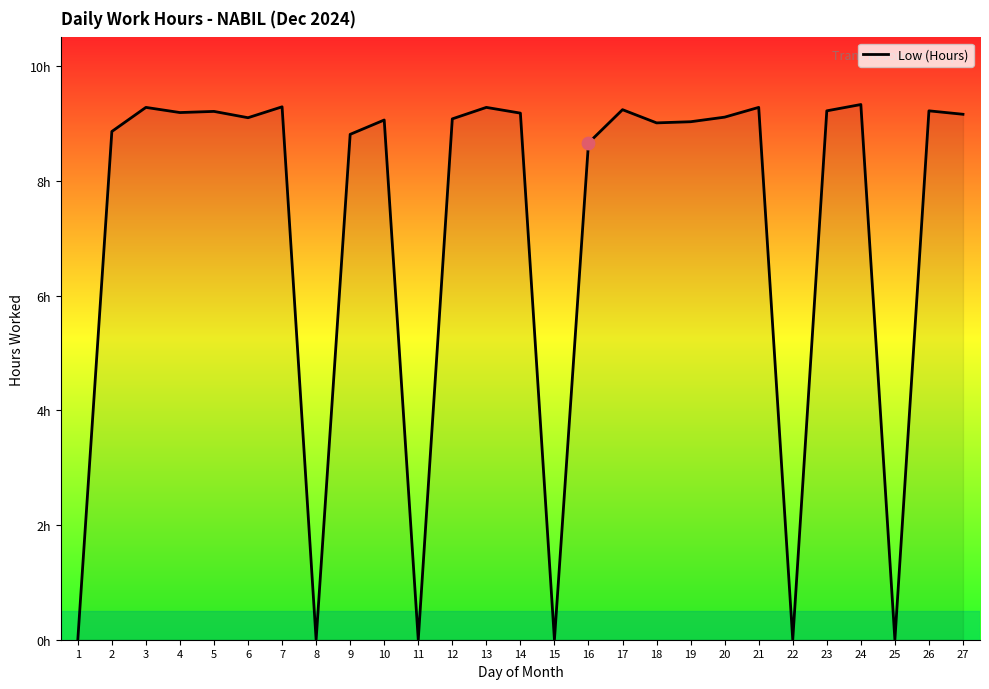

What is the change in value from 5 to 25?

-9.2